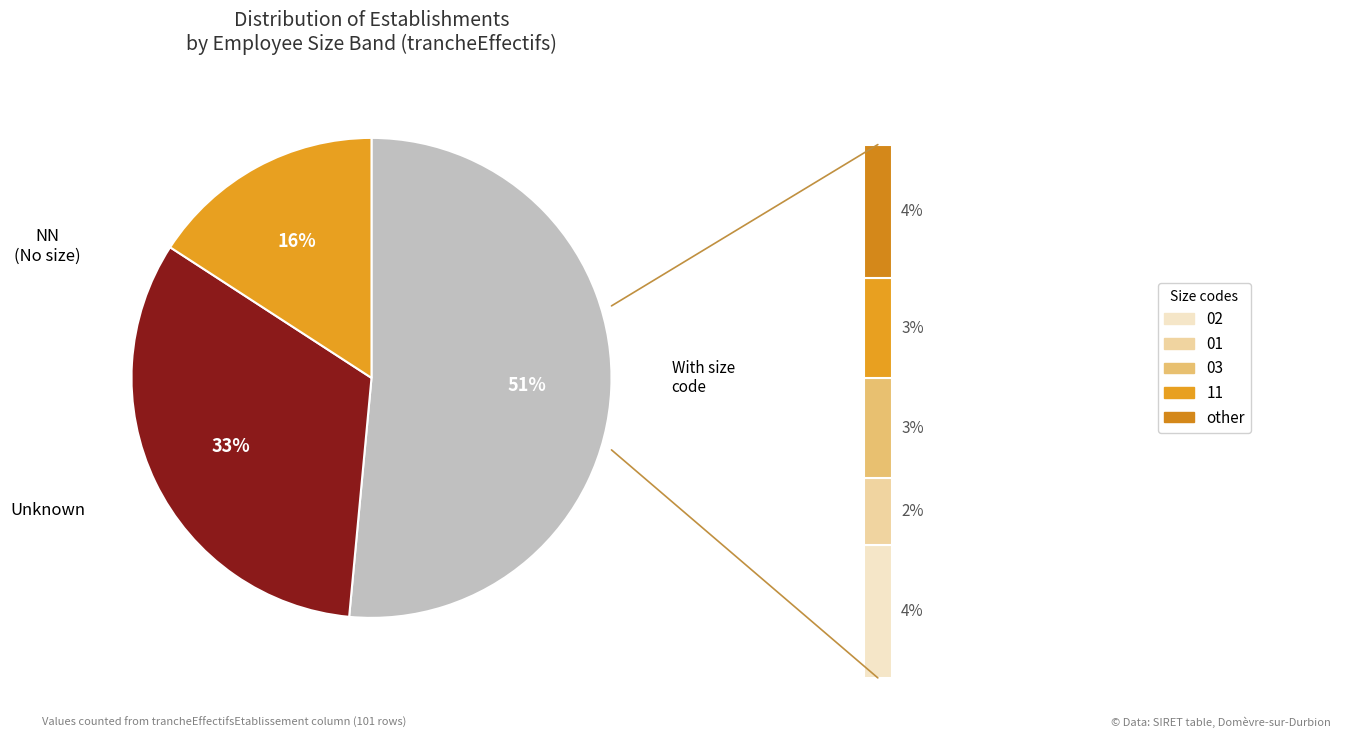

True or false: 03 accounts for 1% of the total.

False